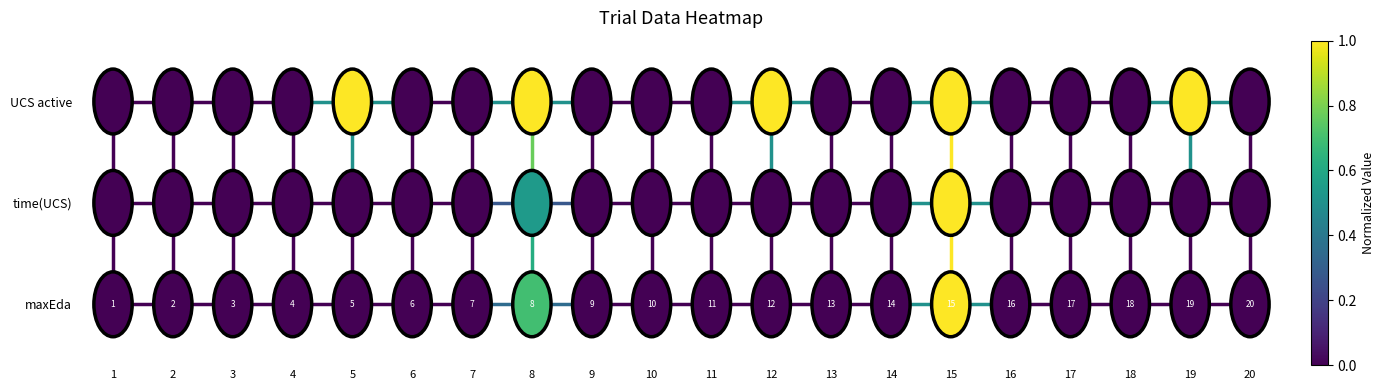

At how many categories does at least one series exceed 0?

5